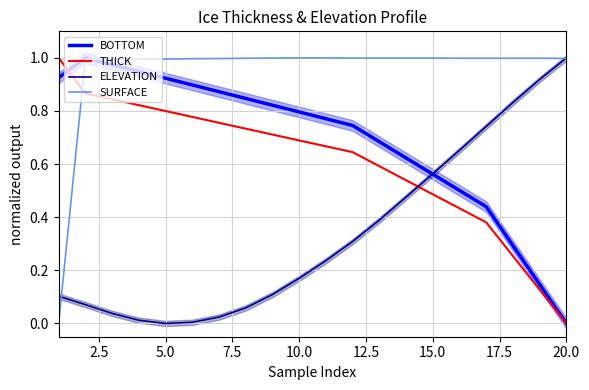

Reading left to right, what are all the values shown in this chart?

BOTTOM: 0.9	1.0	1.0	0.9	0.9	0.9	0.9	0.8	0.8	0.8	0.8	0.7	0.7	0.6	0.6	0.5	0.4	0.3	0.1	0.0
THICK: 1.0	0.9	0.8	0.8	0.8	0.8	0.8	0.7	0.7	0.7	0.7	0.6	0.6	0.5	0.5	0.4	0.4	0.3	0.1	0.0
ELEVATION: 0.1	0.1	0.0	0.0	0.0	0.0	0.0	0.1	0.1	0.2	0.2	0.3	0.4	0.5	0.6	0.7	0.7	0.8	0.9	1.0
SURFACE: 0.0	1.0	1.0	1.0	1.0	1.0	1.0	1.0	1.0	1.0	1.0	1.0	1.0	1.0	1.0	1.0	1.0	1.0	1.0	1.0